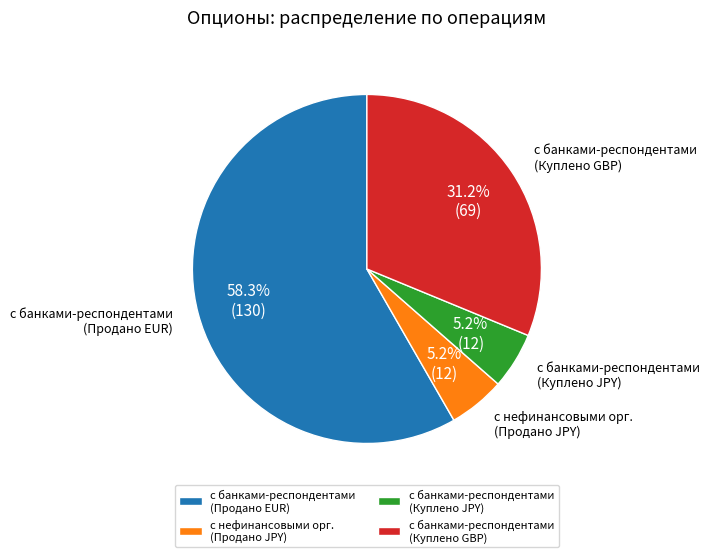

Which category accounts for the majority?

с банками-респондентами (Продано EUR)